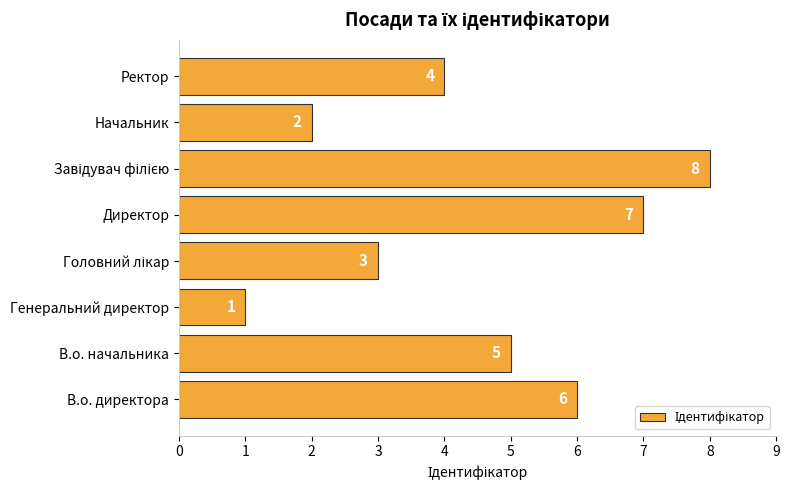

Approximately how many times larger is the value at Начальник compared to В.о. директора?

0.3